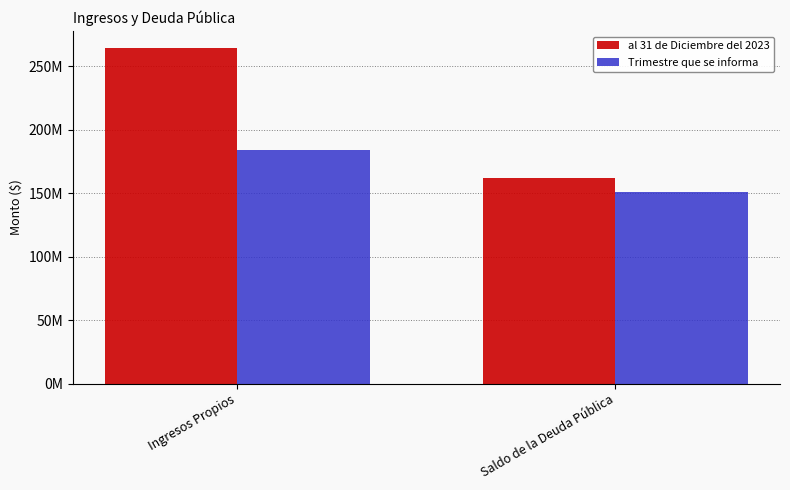

How many categories are shown in the chart?

2